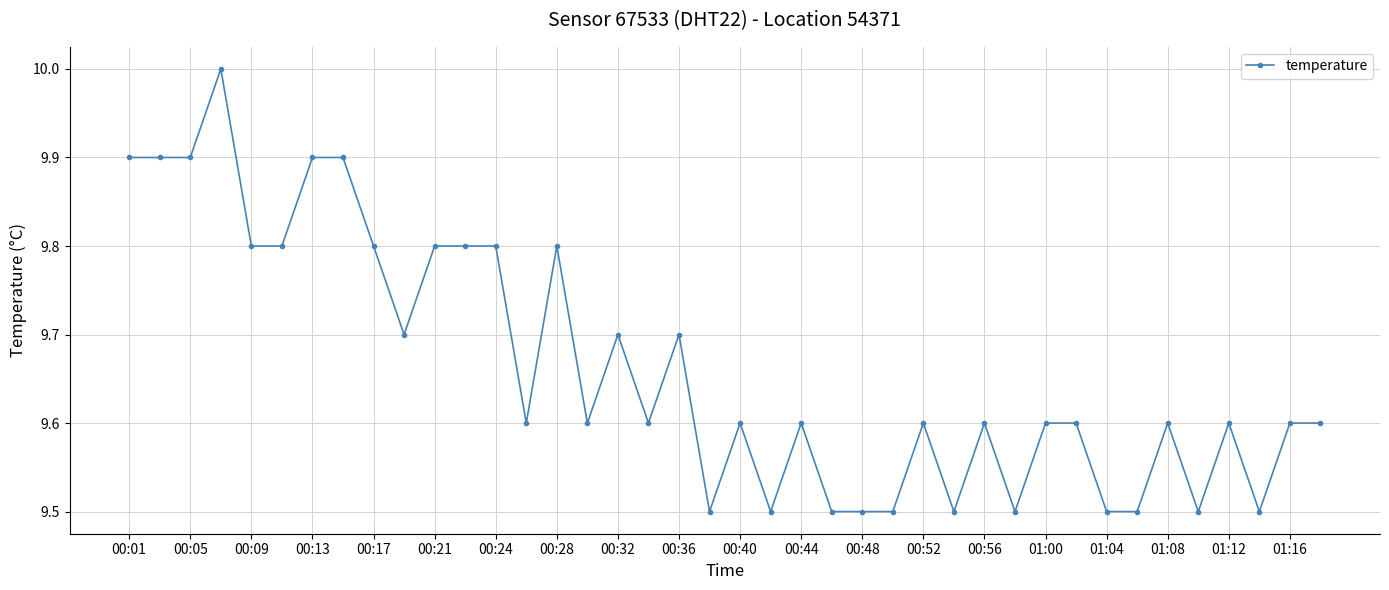

What is the smallest value displayed?

9.5